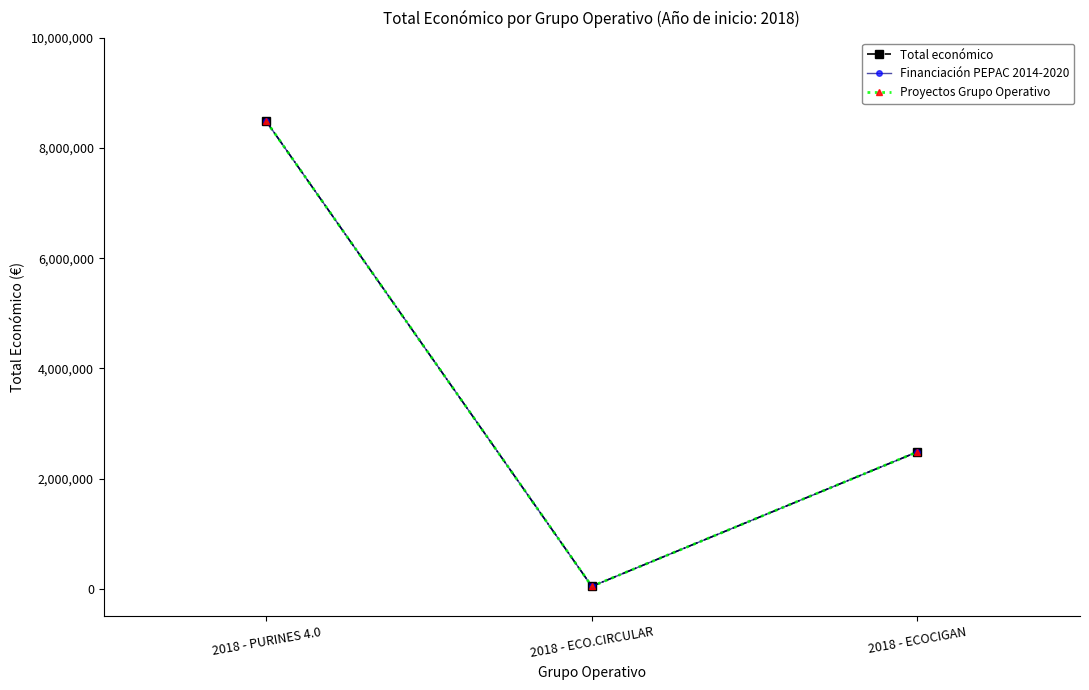

Does the chart have visible grid lines?

No